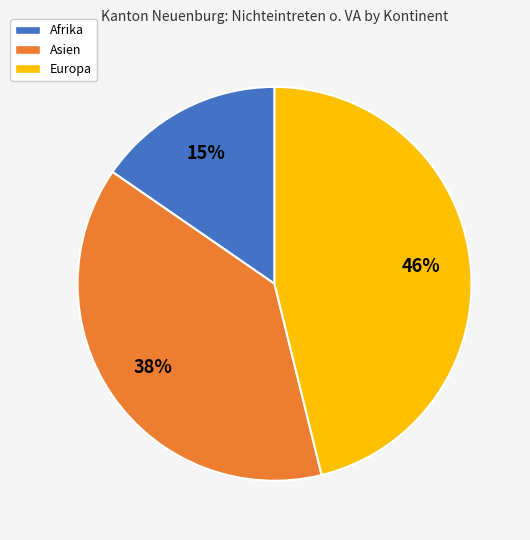

To the nearest percent, what is the difference between the largest and smallest slice percentages?

31%